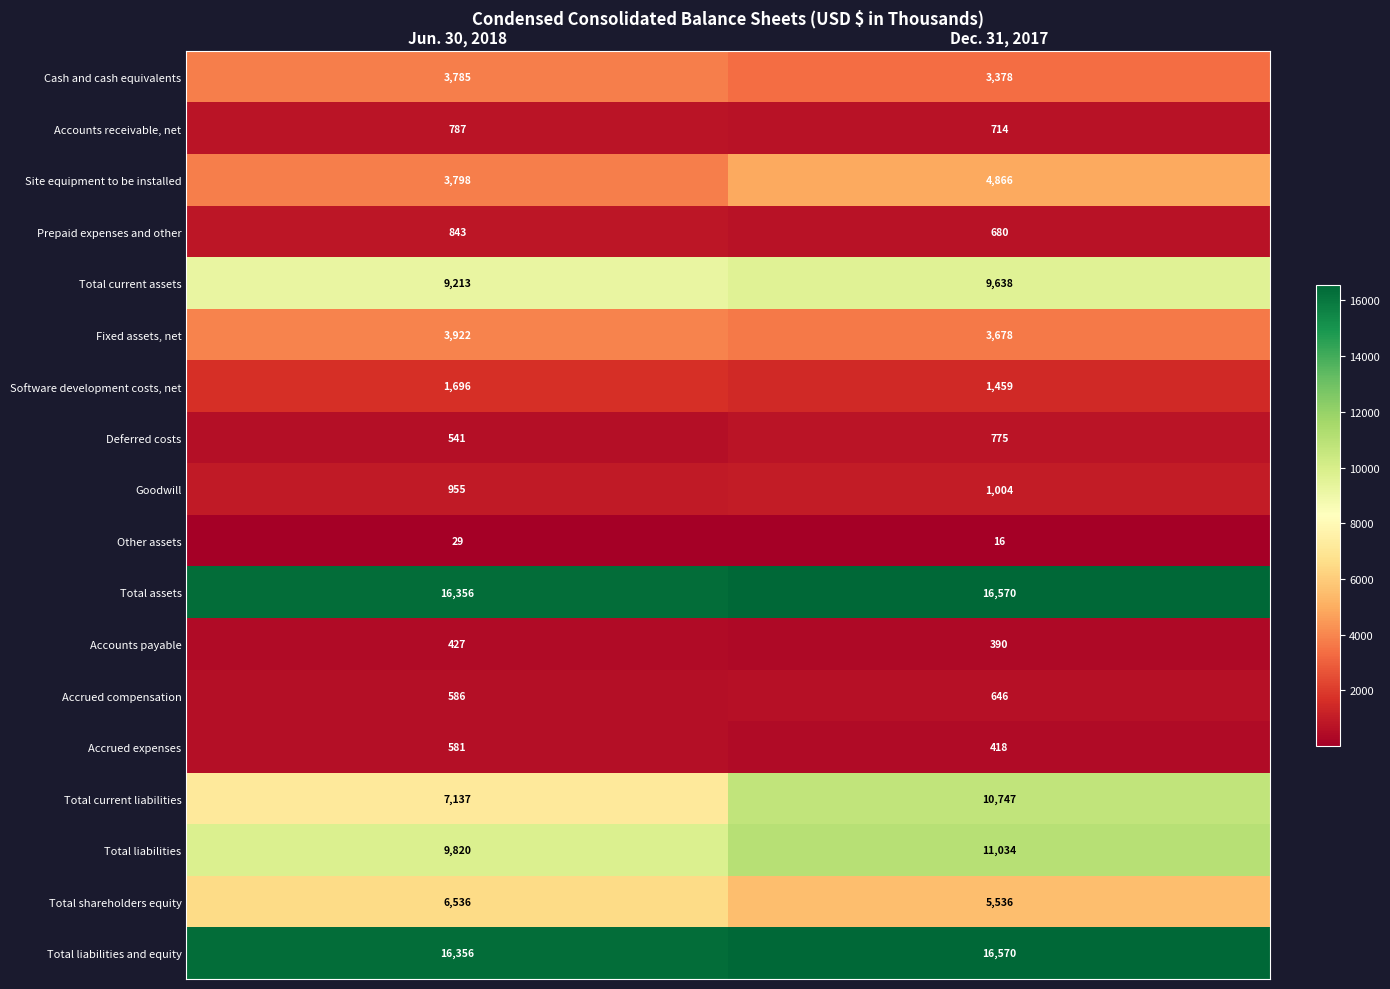

List the labels in order of Cash and cash equivalents value, largest first.

Jun. 30, 2018, Dec. 31, 2017